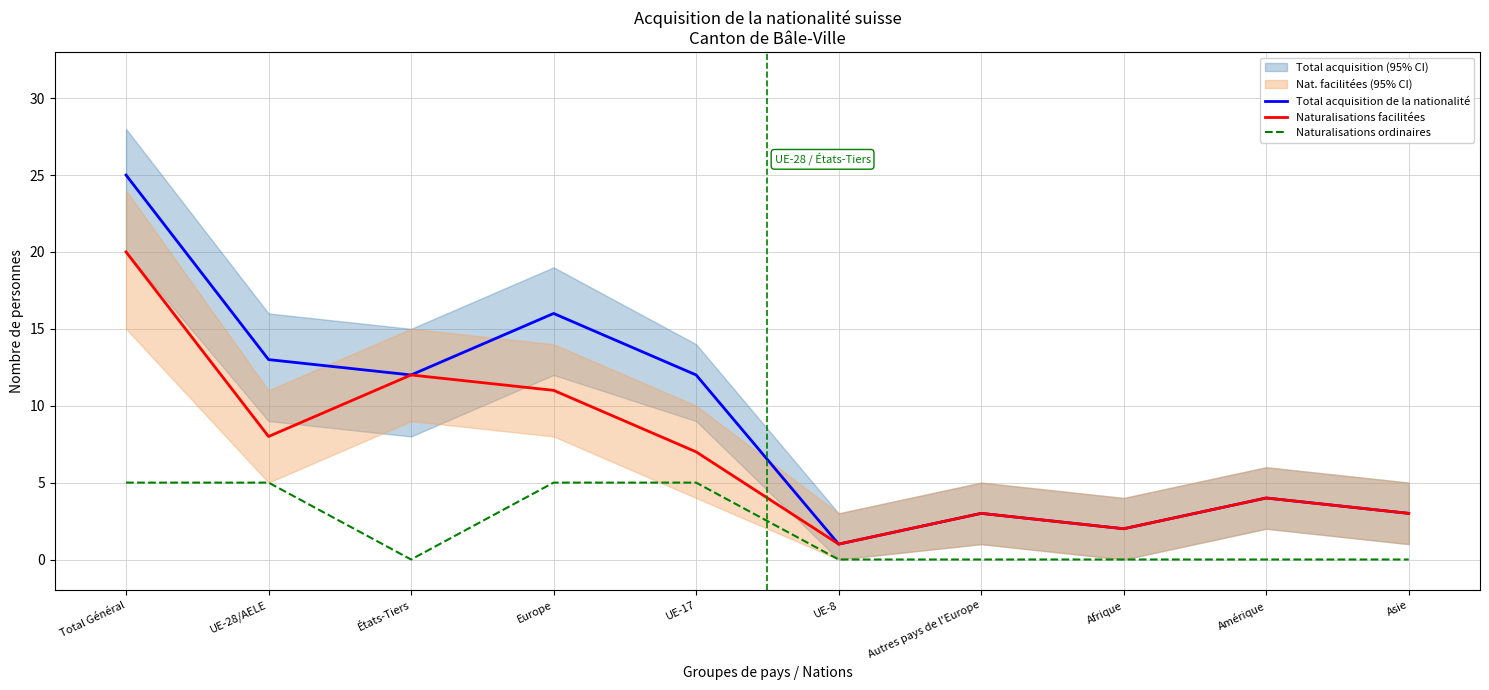

What is the sum of all Naturalisations ordinaires values?

20